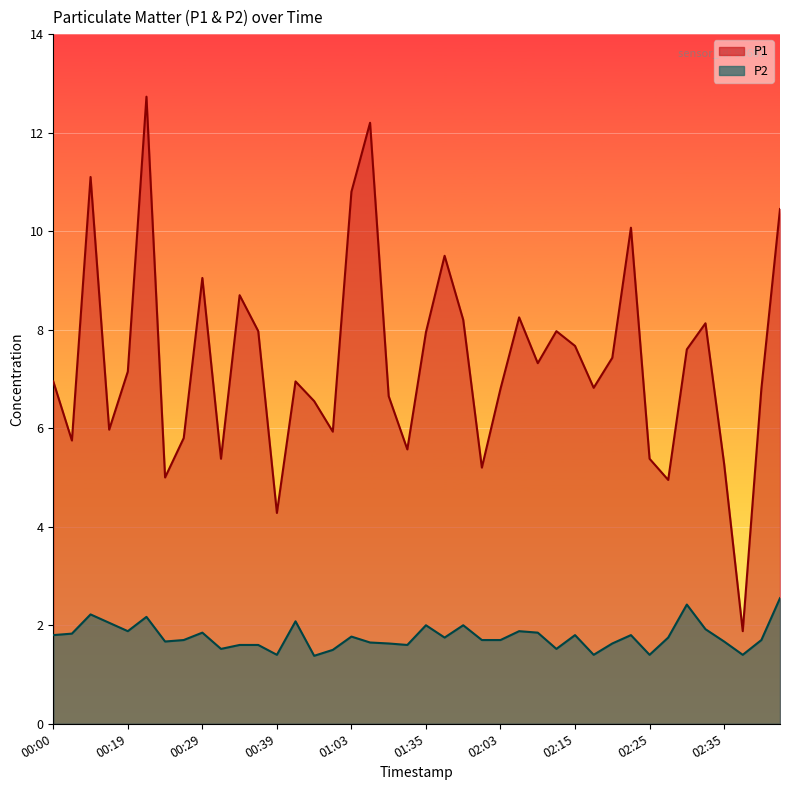

At which label is P1 closest to 7?

00:00